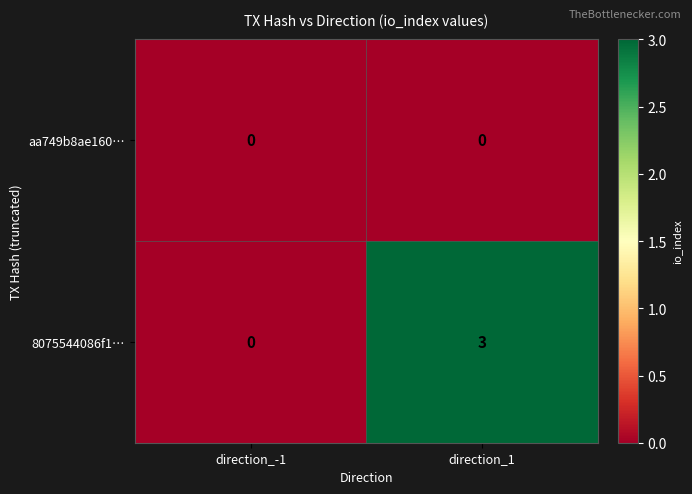

What is the difference between the maximum and minimum values in the 8075544086f1… series?

3